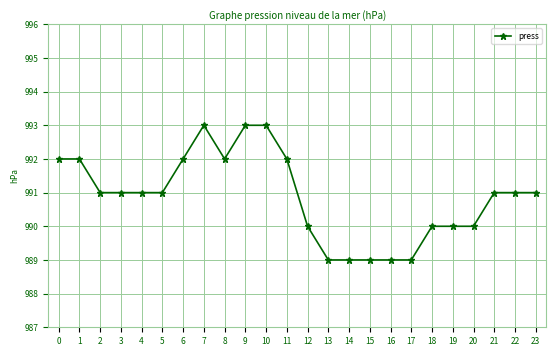

What is the value of the 5th point from the left?

991